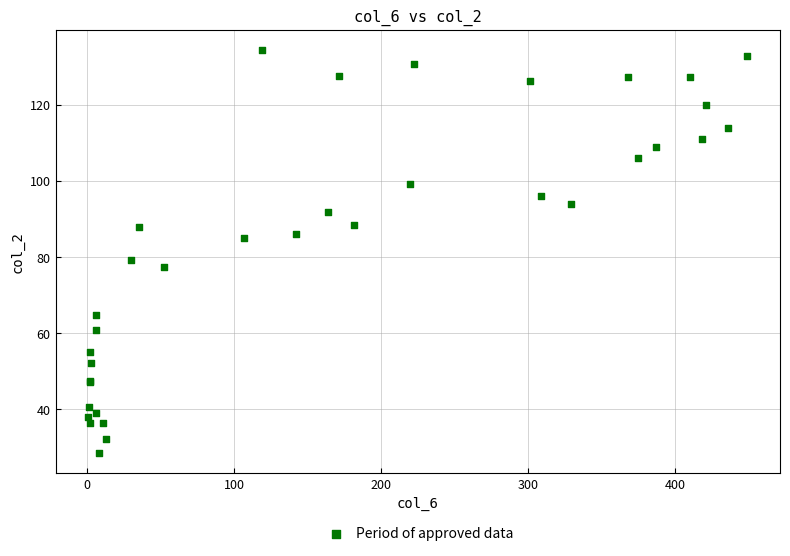

What Y value in the scatter plot is closest to 81?

79.1